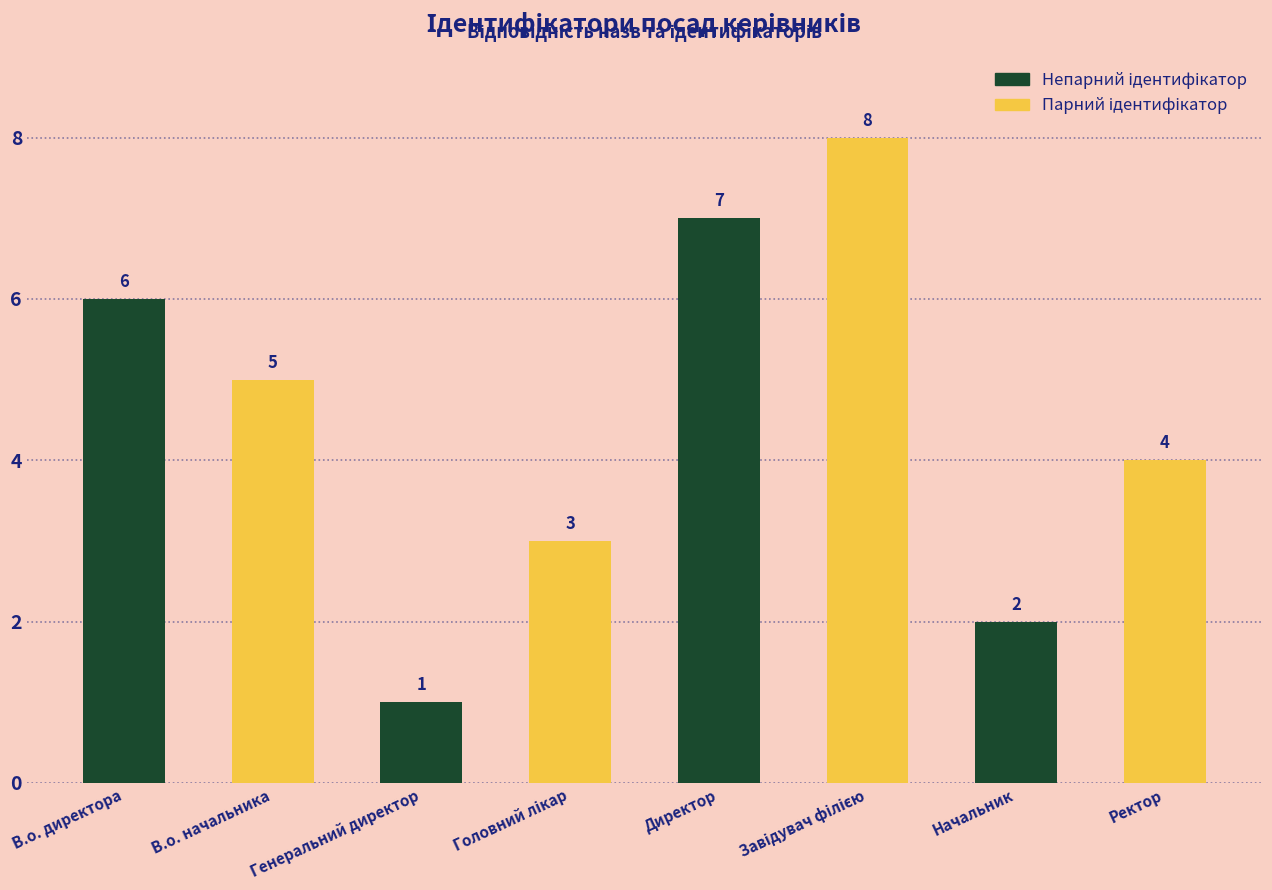

Which label corresponds to the smallest value in the chart?

Генеральний директор